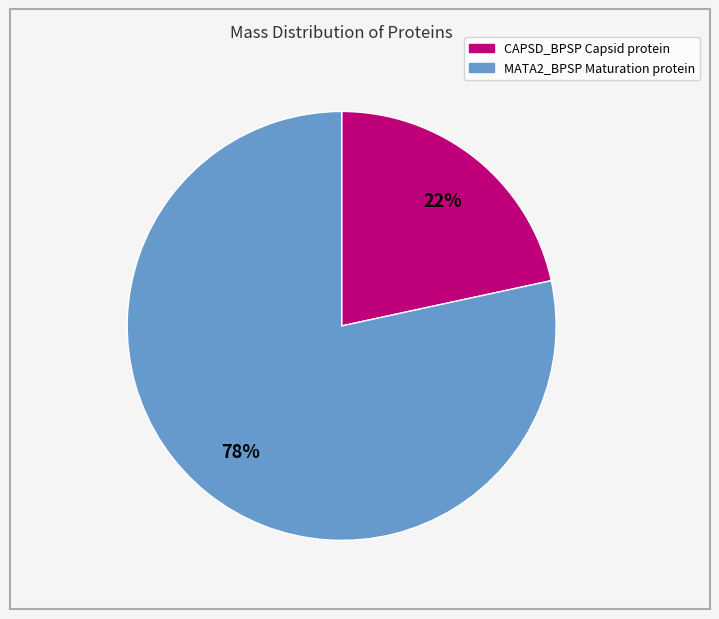

Do CAPSD_BPSP Capsid protein and MATA2_BPSP Maturation protein together represent more than half of the pie?

Yes